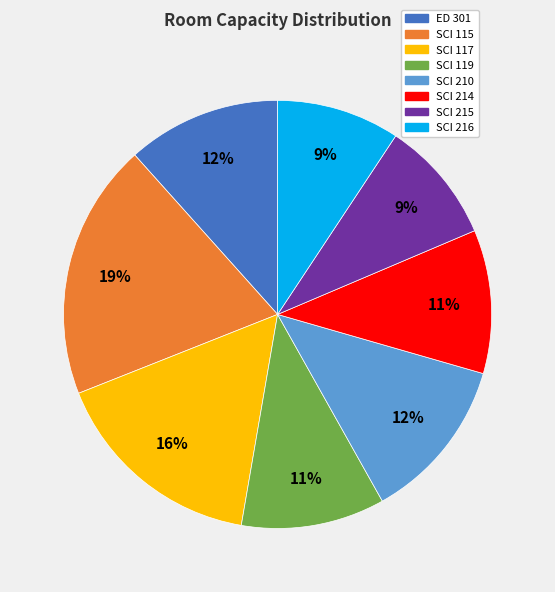

True or false: SCI 210 accounts for 19% of the total.

False